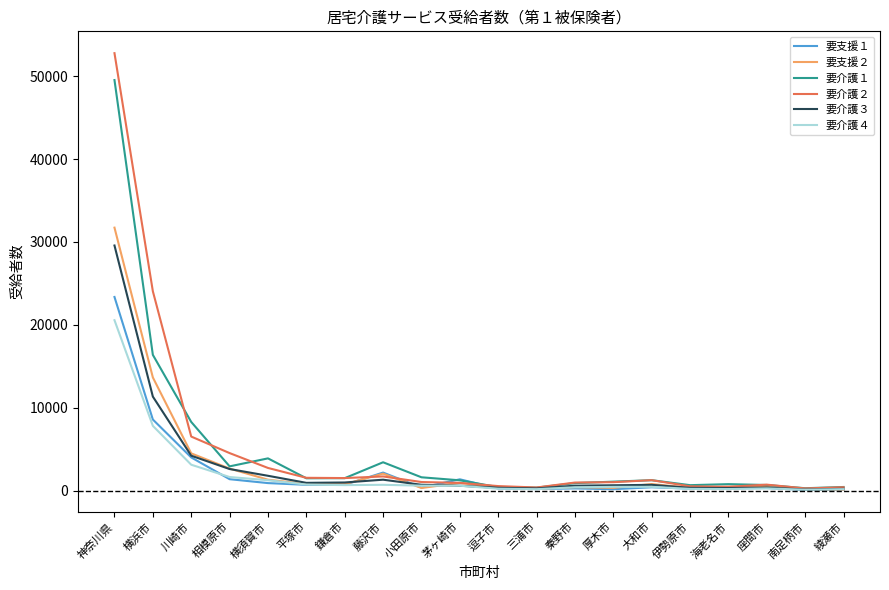

What is the maximum value shown in the chart?

52774